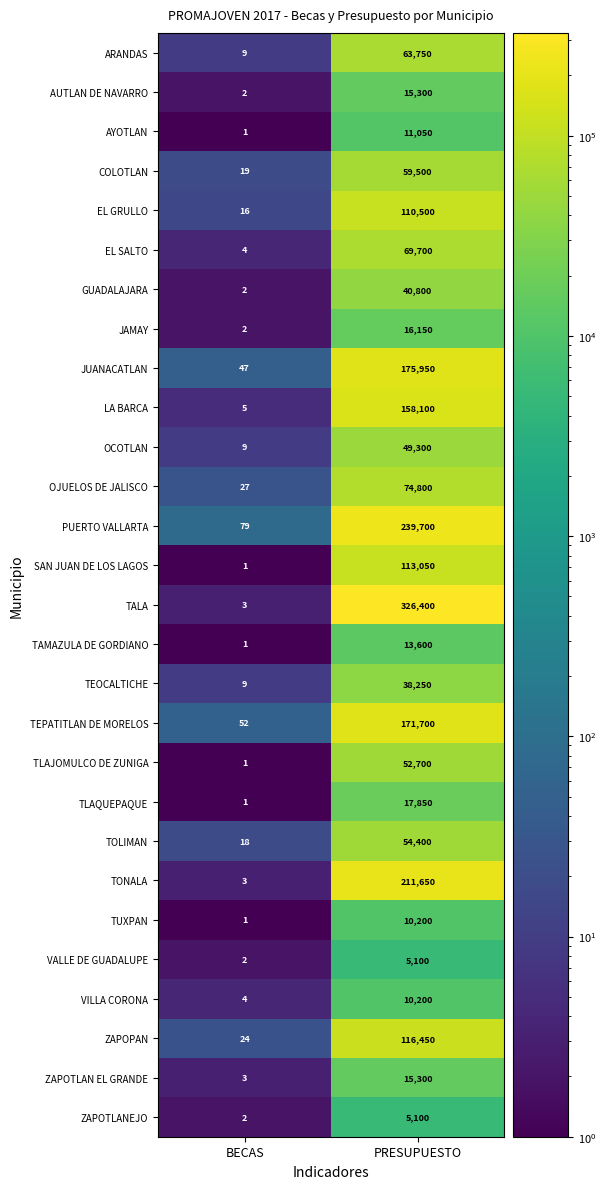

What is the total value across all series at PRESUPUESTO?

2246550